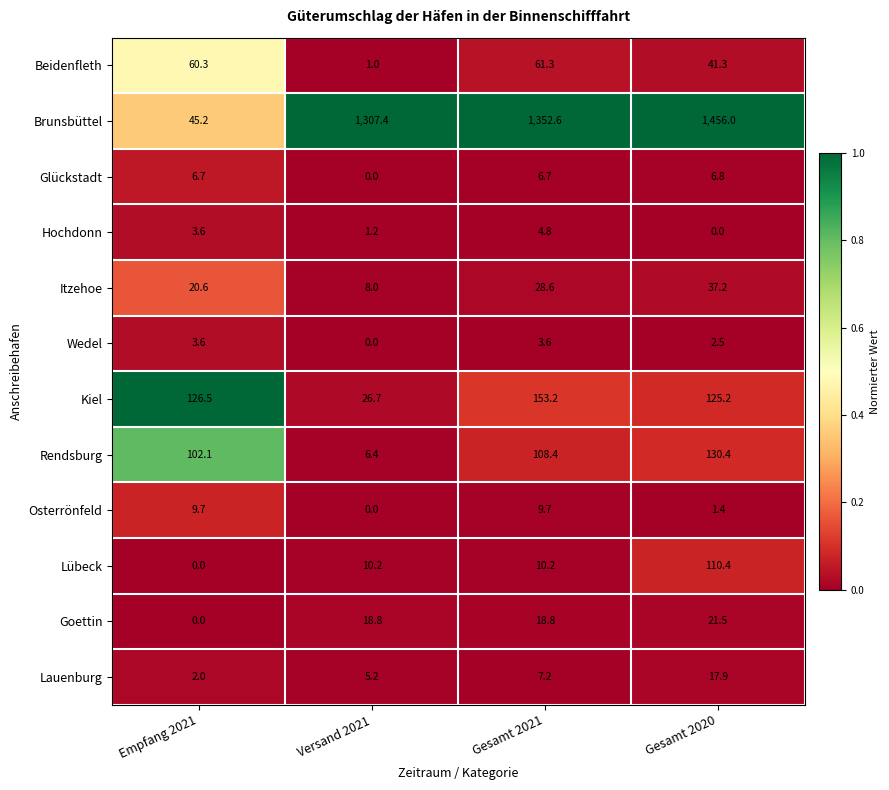

What is the maximum value for Glückstadt?

6.8